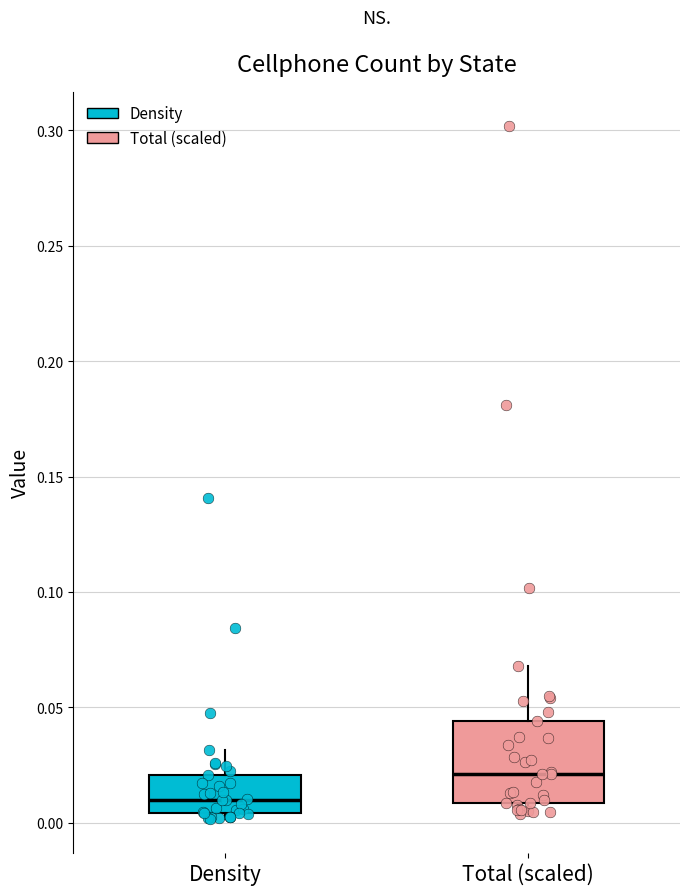

Comparing the boxes themselves (not the whiskers), which one is the tallest?

Total (scaled)